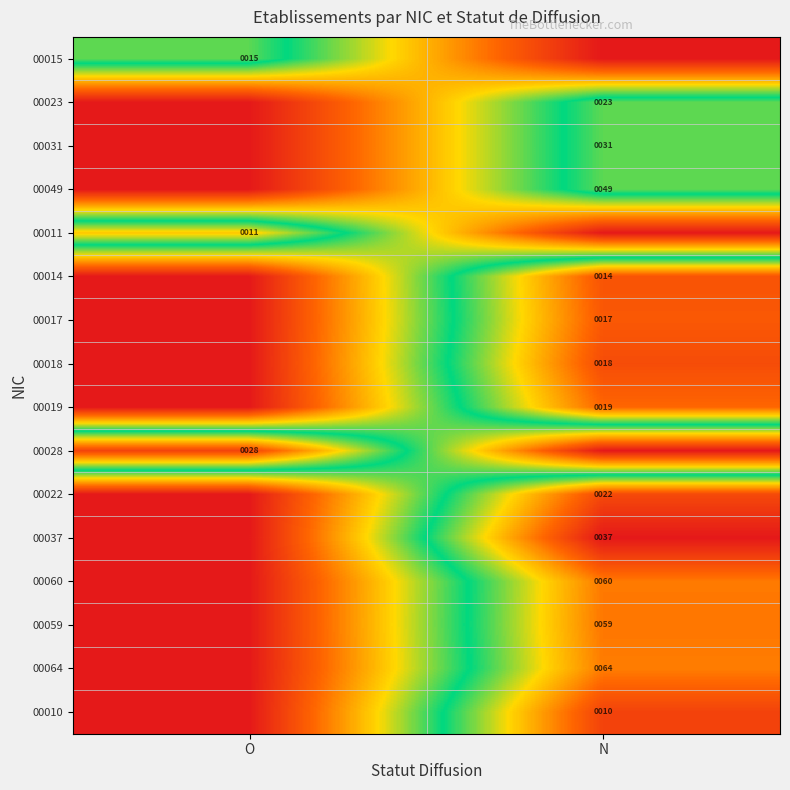

Is the value of 00028 at O greater than the value of 00059 at N?

No